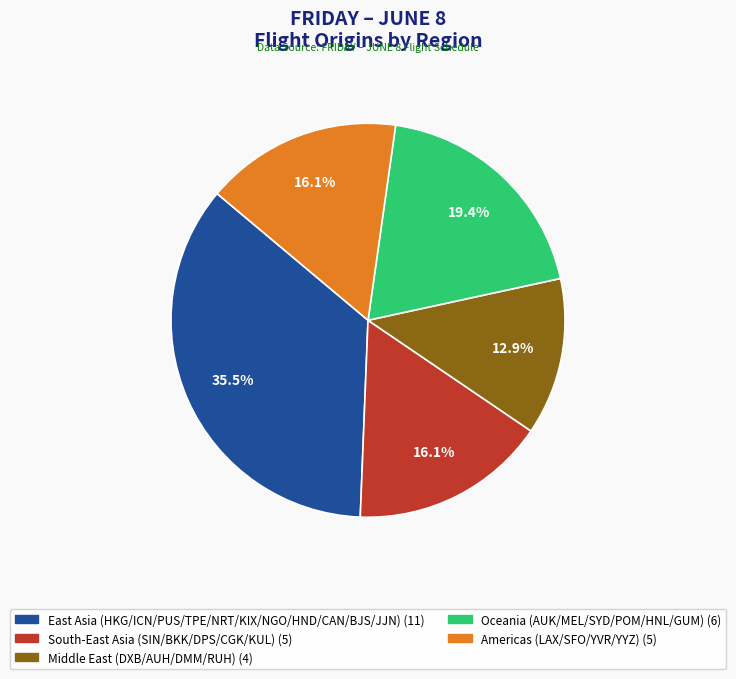

Is there any slice that represents more than half of the pie?

No